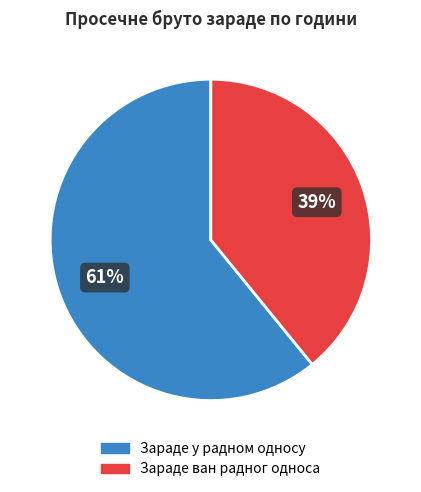

How many segments does this pie chart have?

2